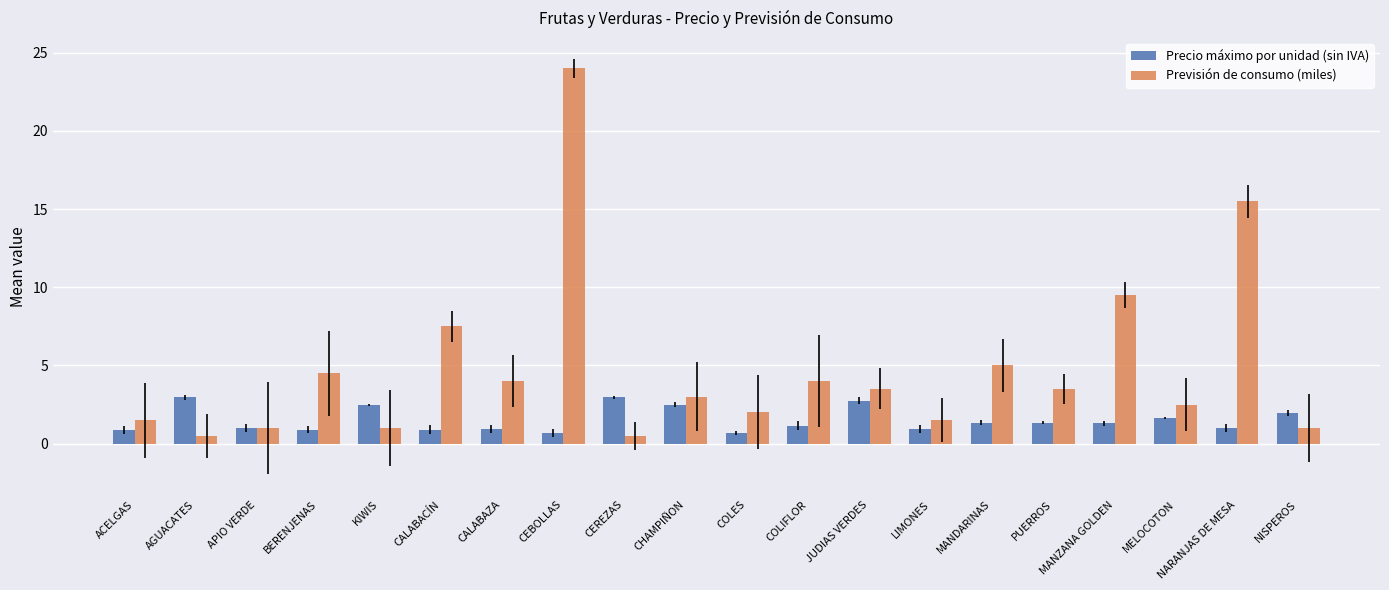

List the series in order of their overall mean, lowest first.

Precio máximo por unidad (sin IVA), Previsión de consumo (miles)